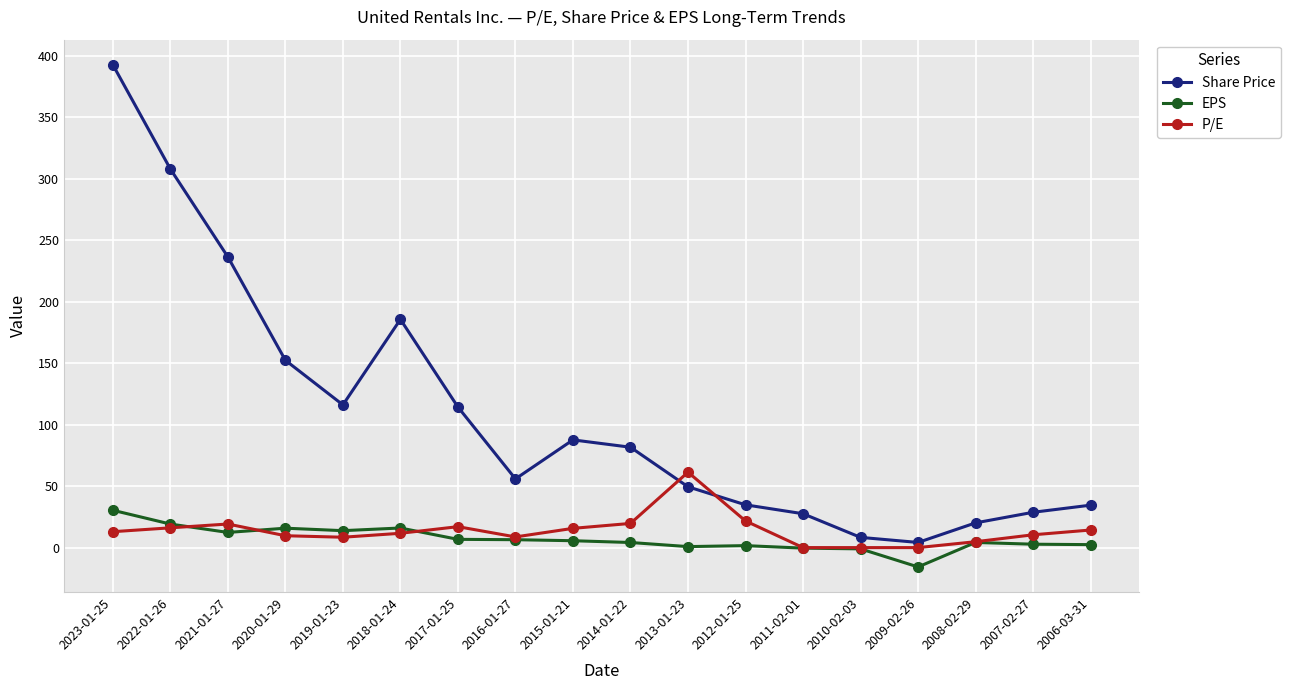

At which label does Share Price reach its peak?

2023-01-25